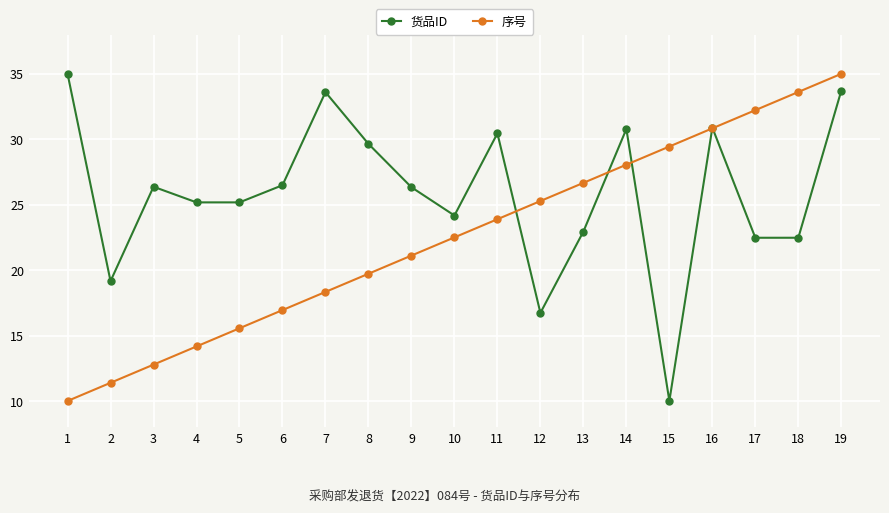

True or false: 序号 has more than 0 points higher than both neighbors.

False